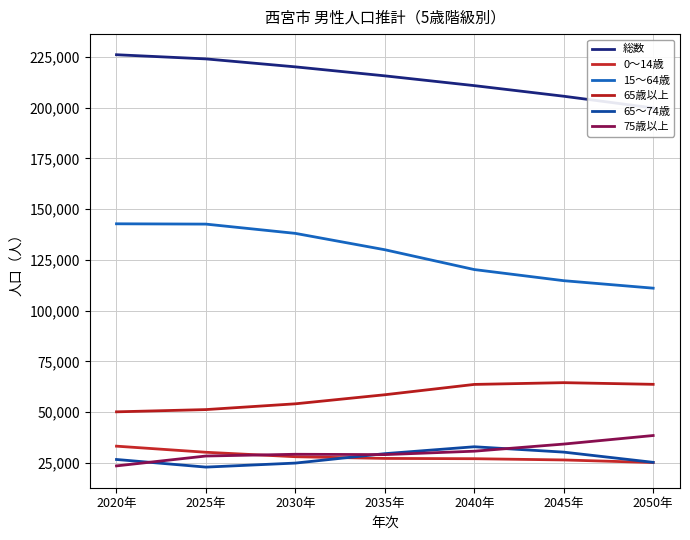

Does the chart display data point markers on the line(s)?

No